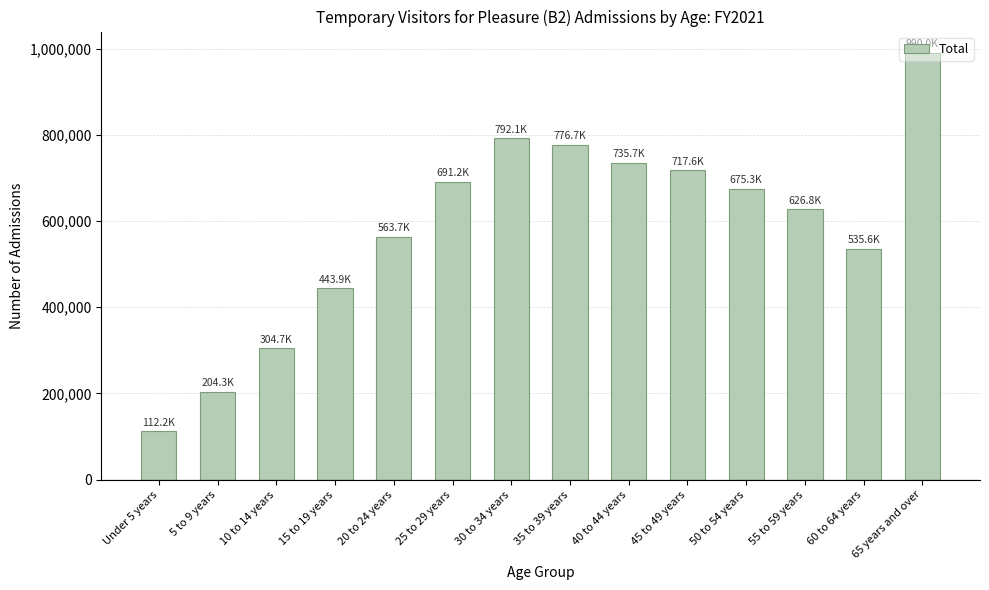

What is the minimum value shown in the chart?

112204